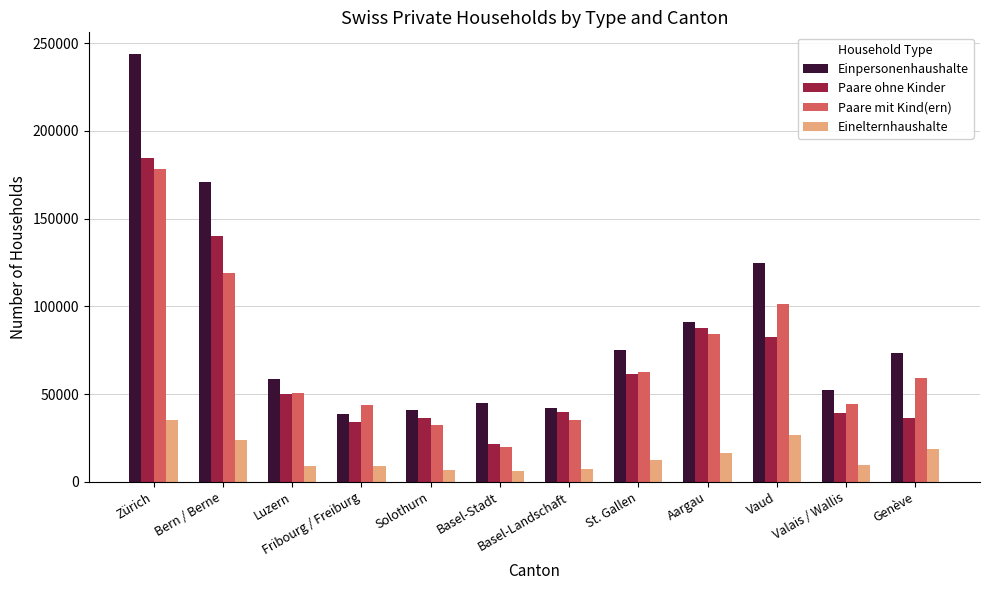

What is the difference between the Paare mit Kind(ern) values at Aargau and Luzern?

33646.5